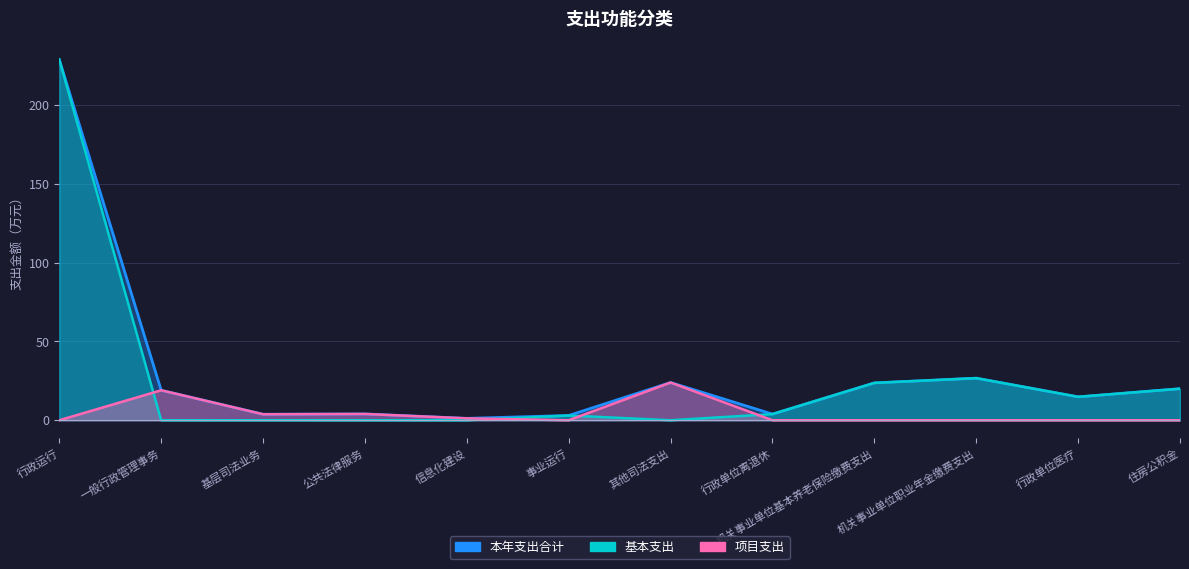

Is it true that 本年支出合计 equals 0.3 at 信息化建设?

False